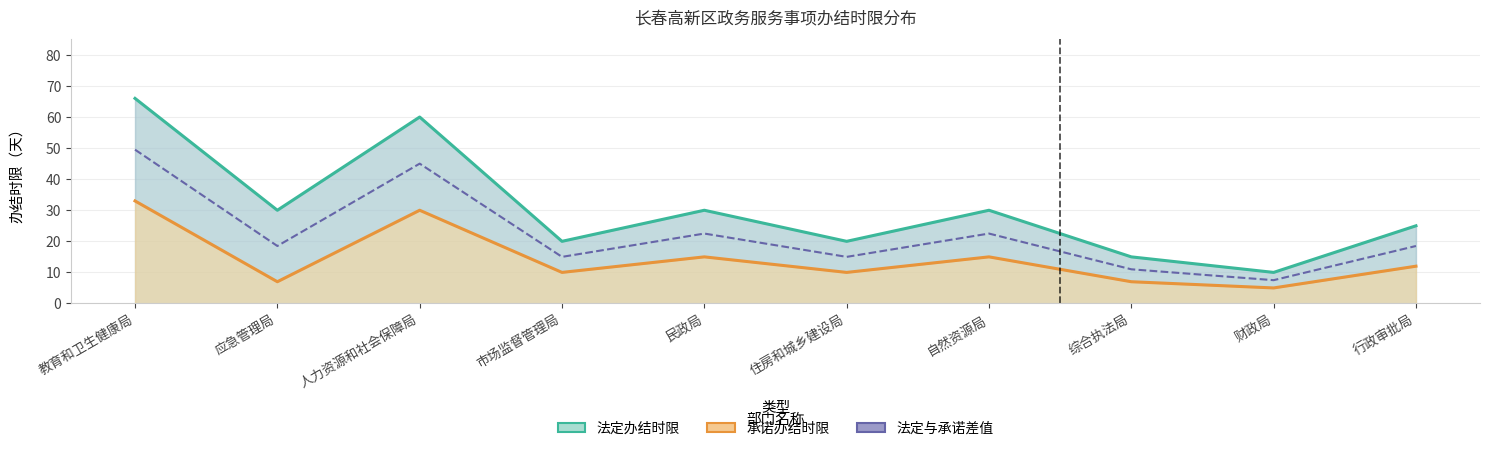

What is the value of the 承诺办结时限 point at the 6th from the left?

10